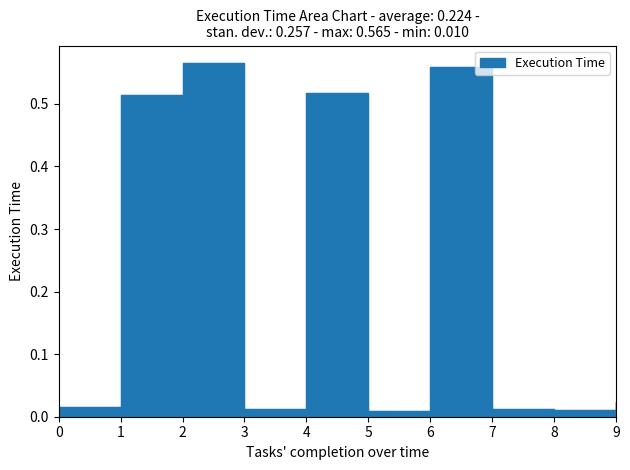

Count the number of data series in this chart.

1